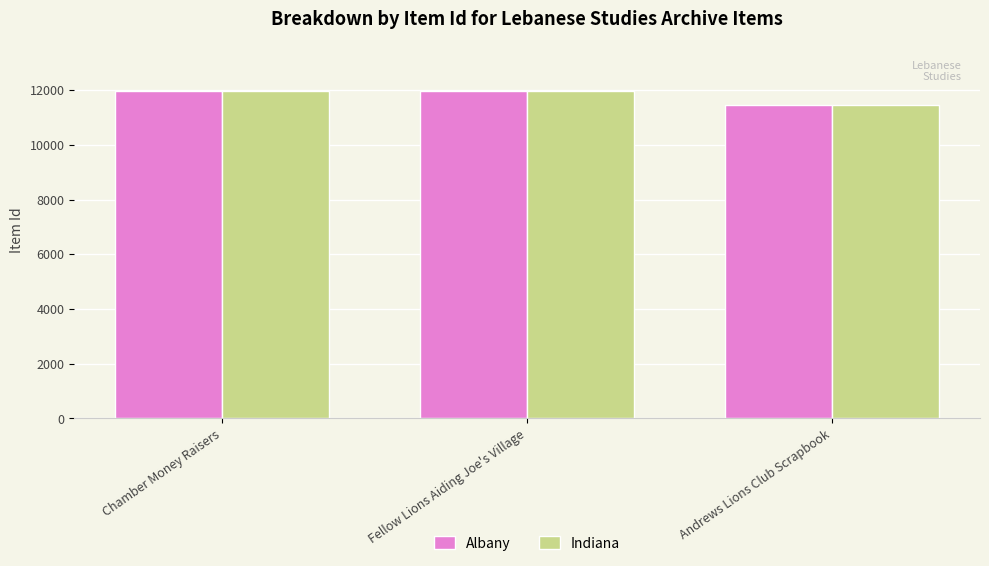

What is the average value of the Indiana series?

11806